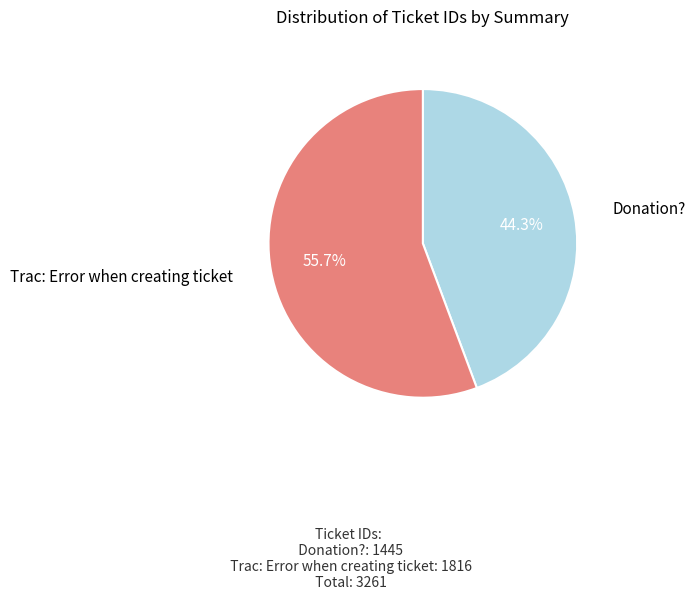

Count the number of slices in the pie.

2